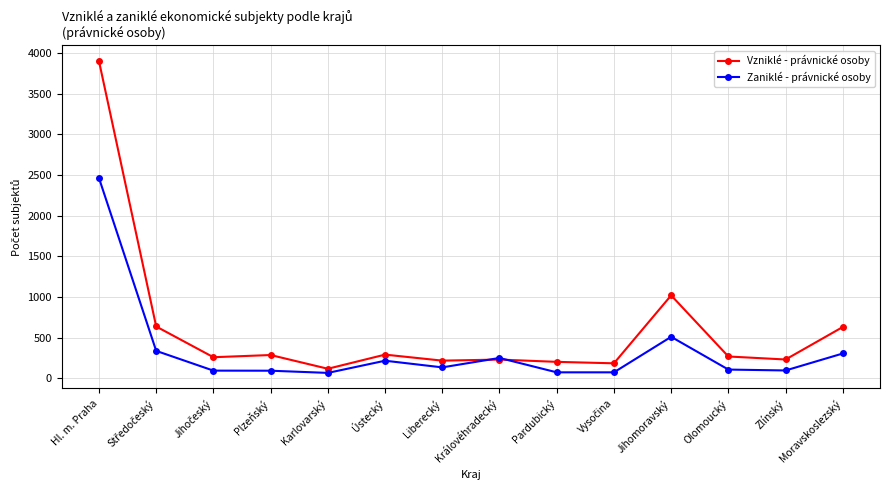

What is the value of the Vzniklé - právnické osoby point at the 13th from the left?

230